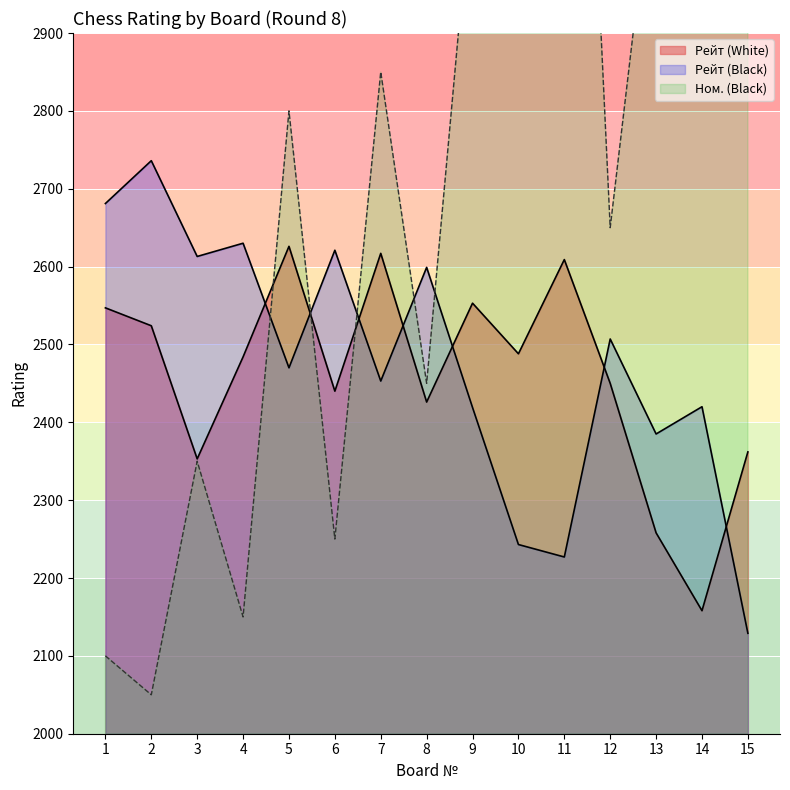

Rank the series by their maximum value, from lowest to highest.

Рейт (White), Рейт (Black), Ном. (Black)